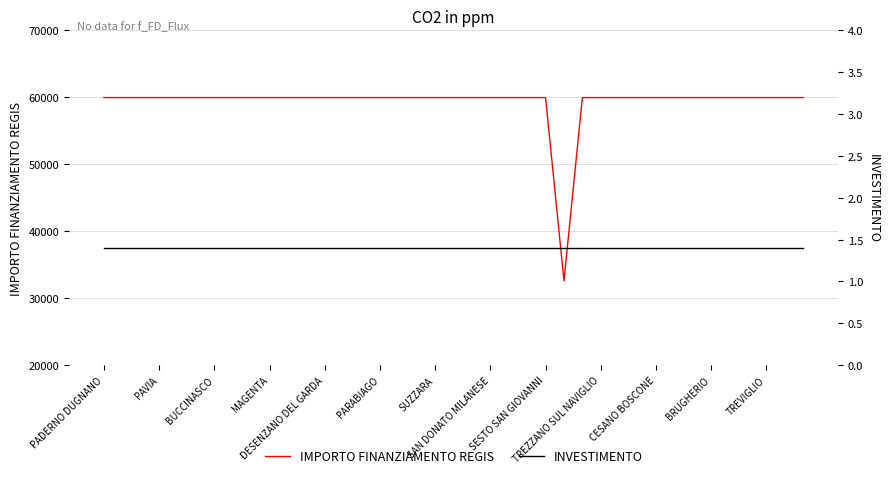

How many lines are shown in the chart?

2